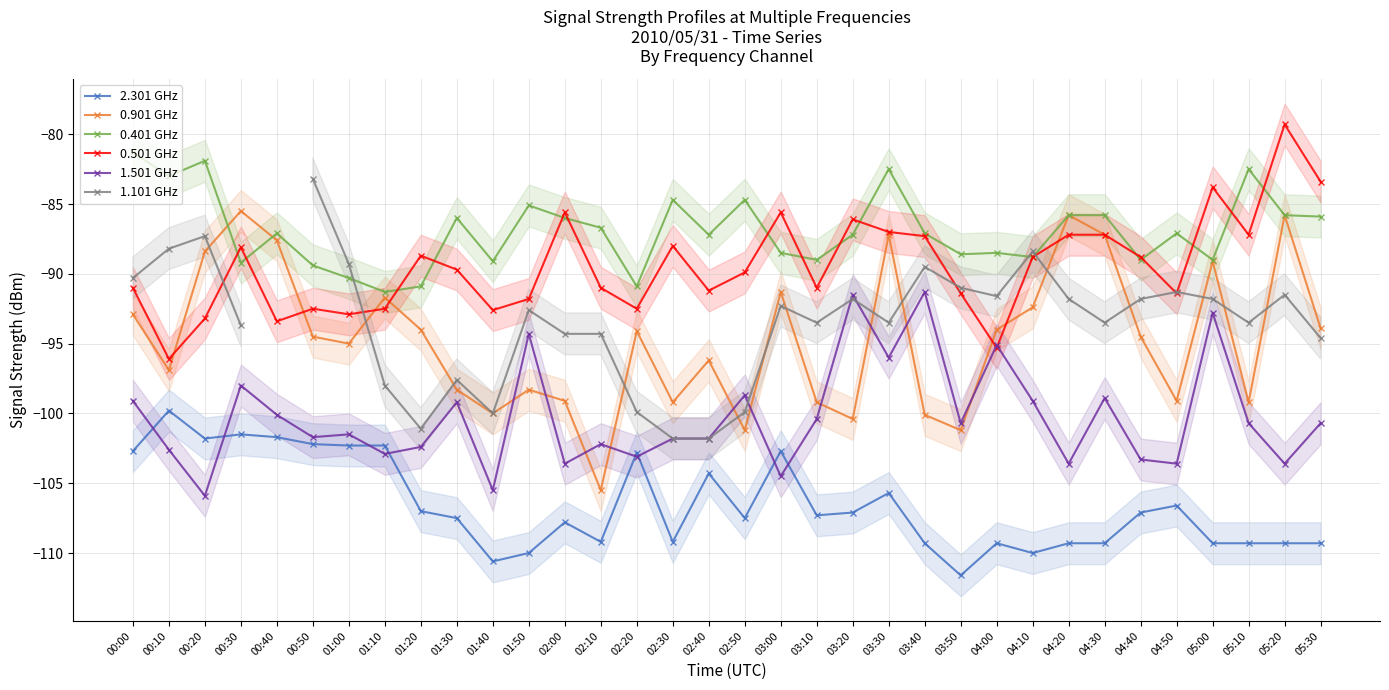

What is the value of the 0.901 GHz point at the 32nd from the left?

-99.2